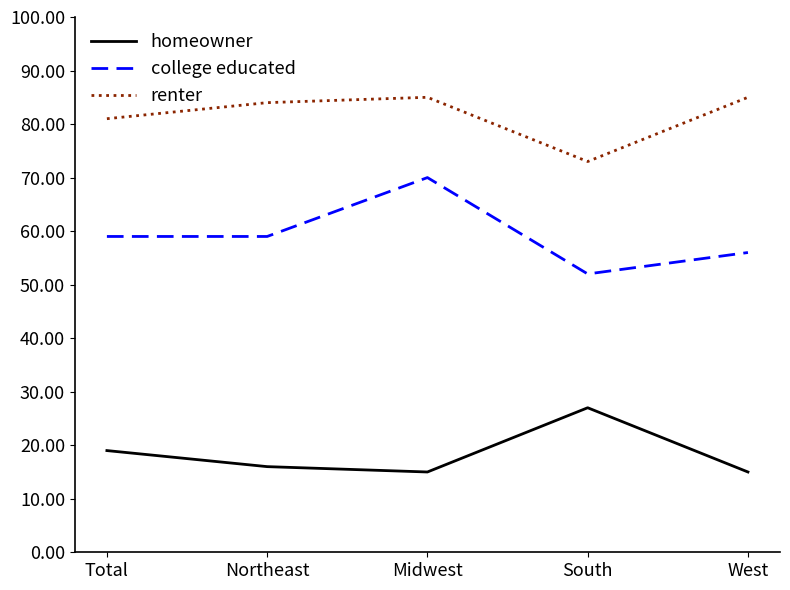

What is the difference between the college educated values at Northeast and West?

3